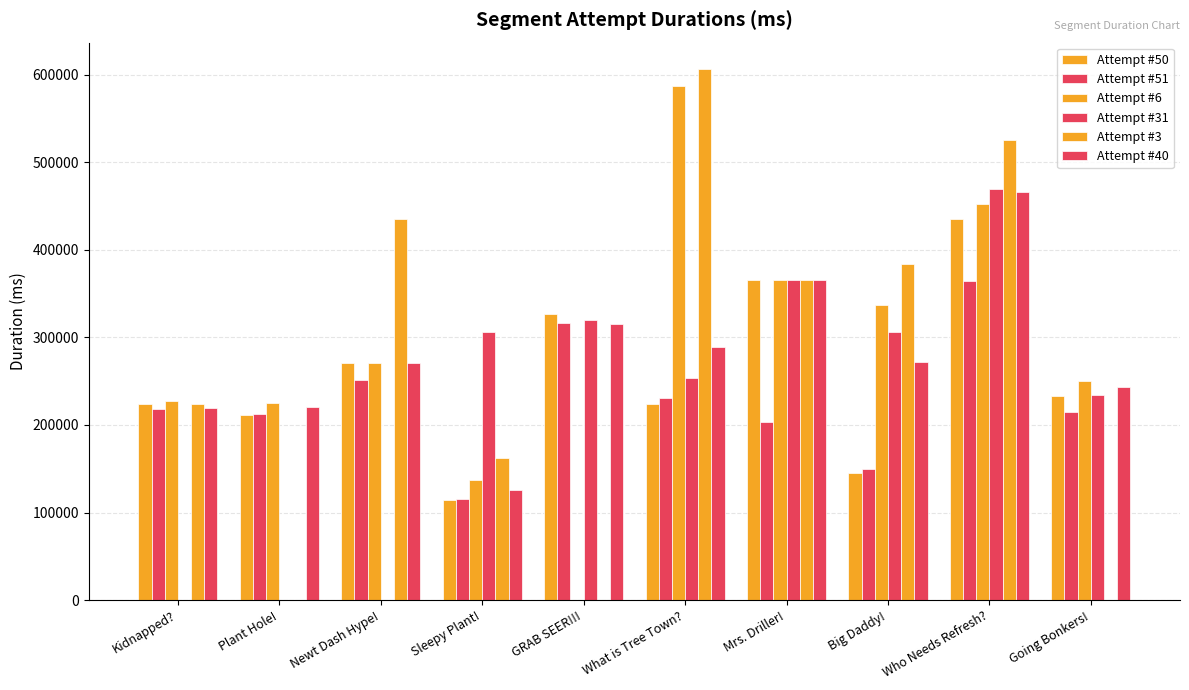

What is the sum of all Attempt #50 values?

2550655